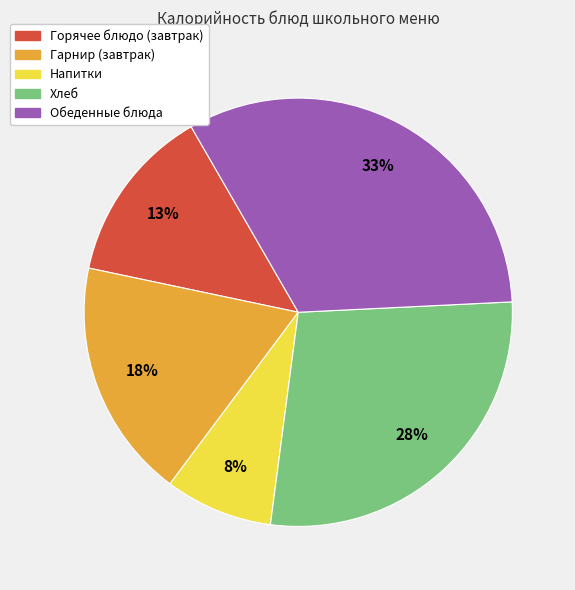

Is there any slice that represents more than half of the pie?

No